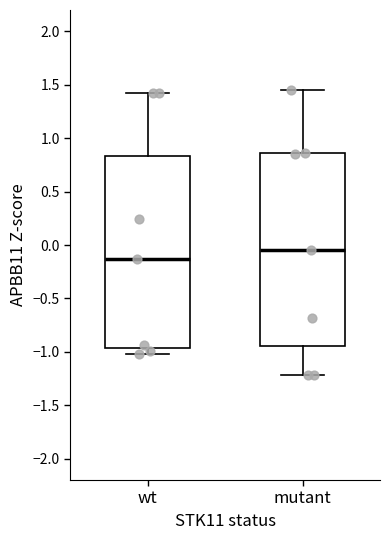

Which box has the highest median line?

mutant